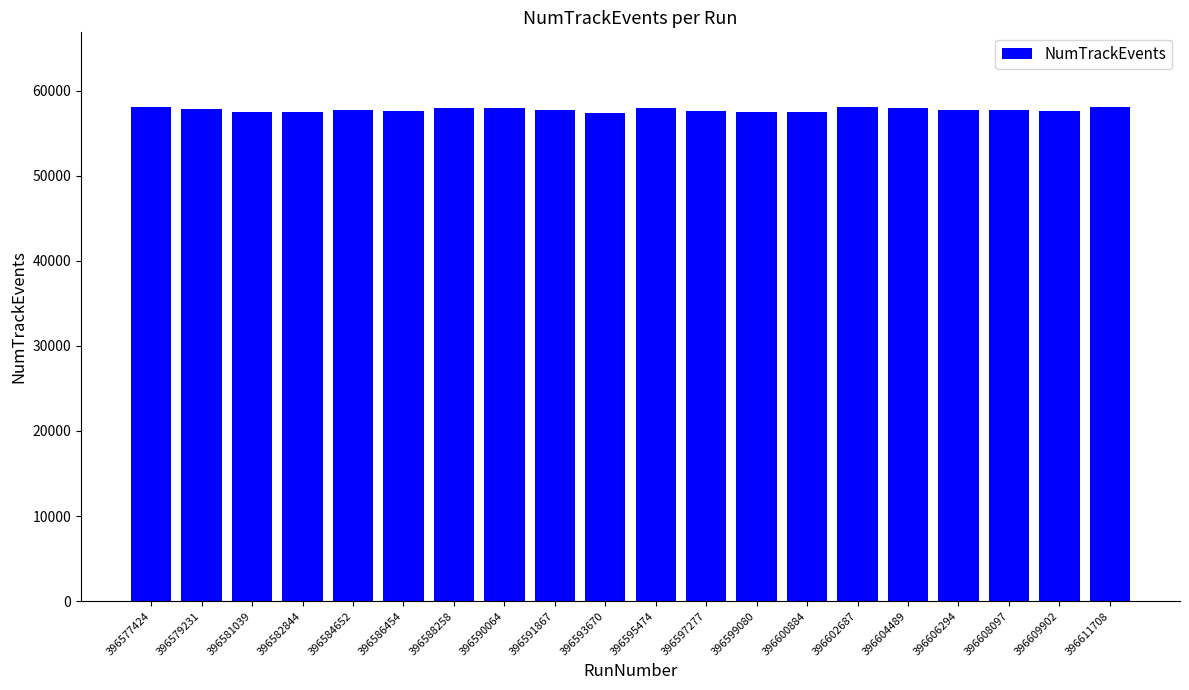

The chart shows a value of 57734 at 396608097. True or false?

True